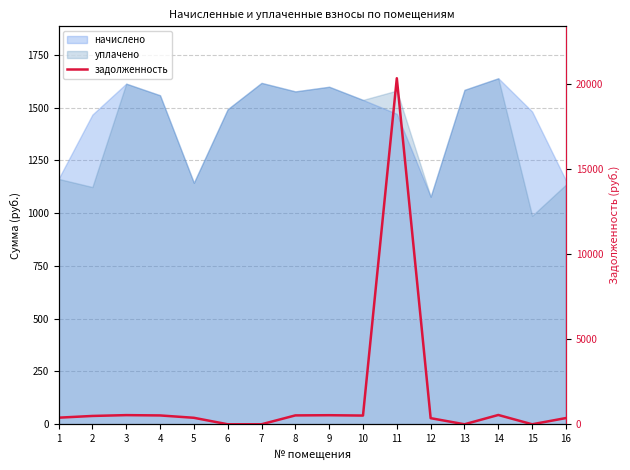

Which category has the highest value across all series?

11